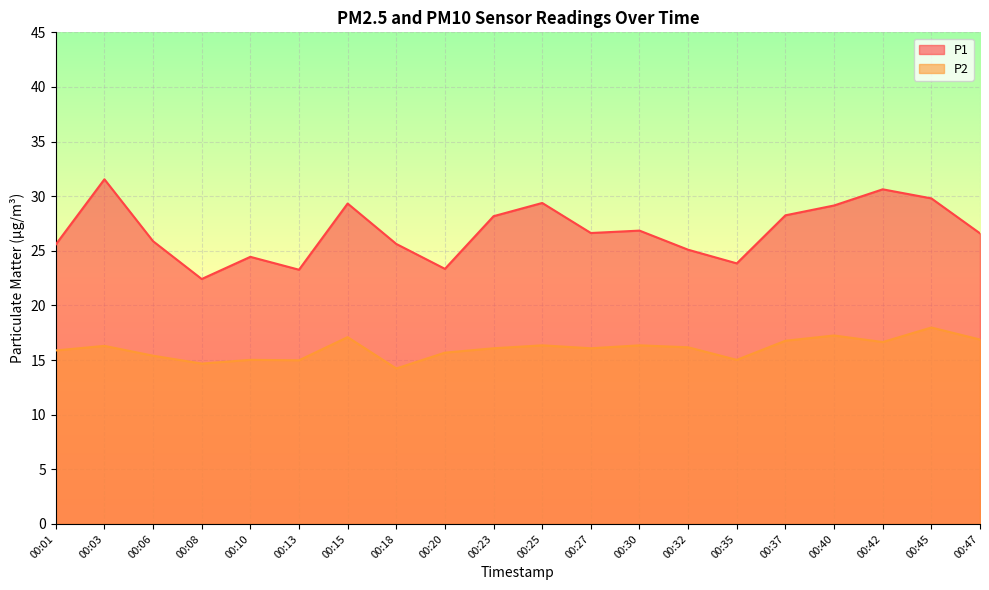

True or false: P2 and P1 intersect in this chart.

False